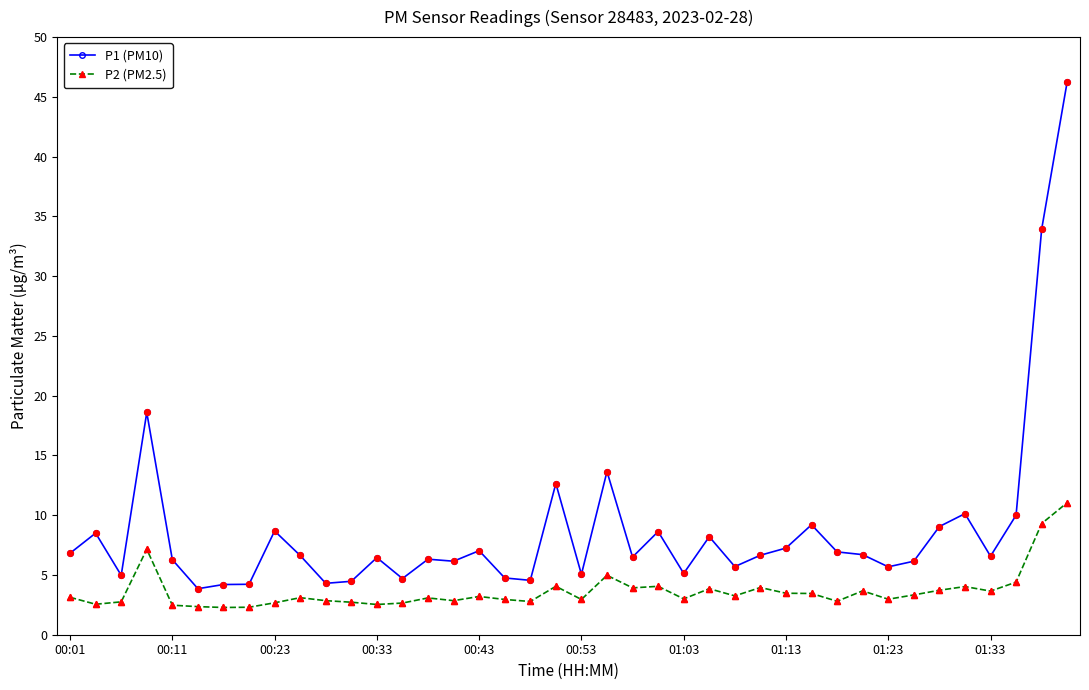

What are all the series names shown in the legend?

P1 (PM10), P2 (PM2.5)